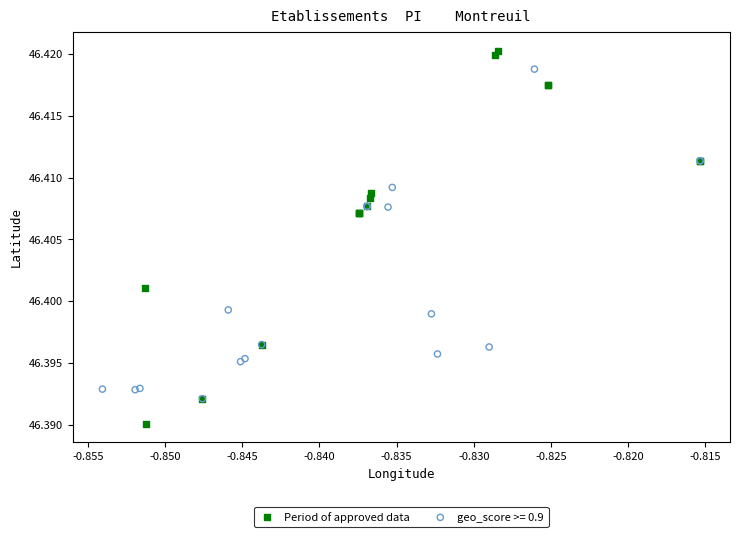

Which series reaches the maximum Y coordinate?

Period of approved data